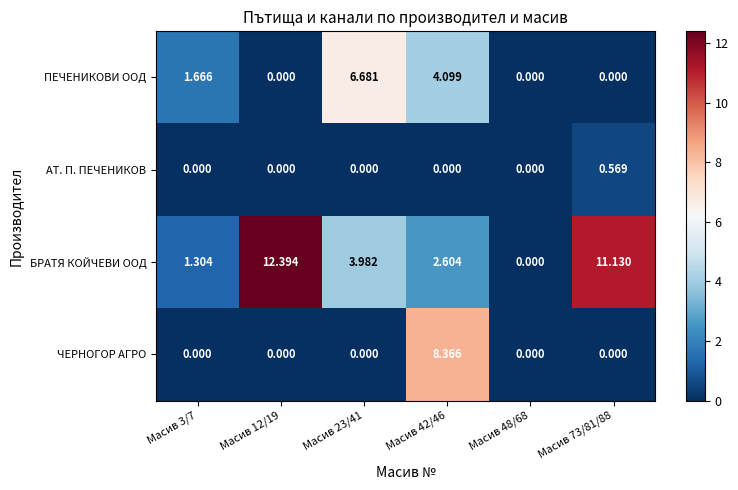

Rank the series by their maximum value, from highest to lowest.

БРАТЯ КОЙЧЕВИ ООД, ЧЕРНОГОР АГРО, ПЕЧЕНИКОВИ ООД, АТ. П. ПЕЧЕНИКОВ